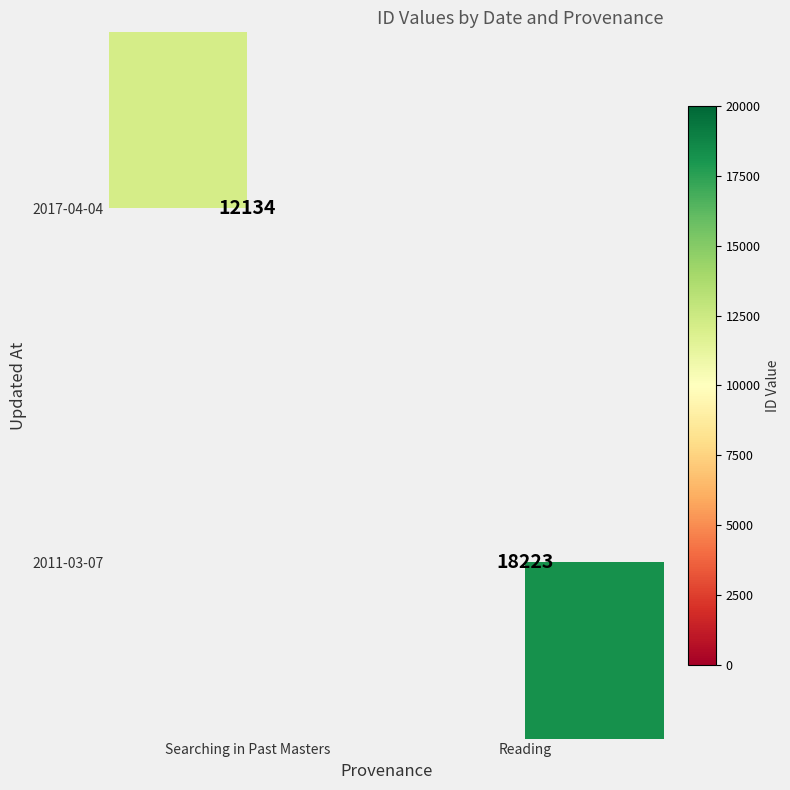

The value of 2017-04-04 at Searching in Past Masters is 12134. True or false?

True